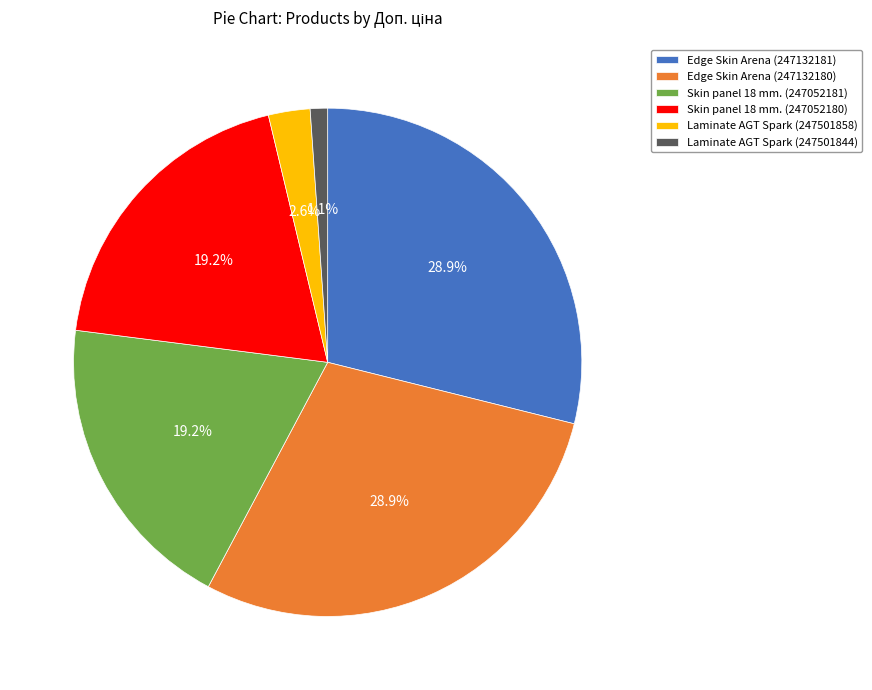

Is it true that Laminate AGT Spark (247501858) is 3% of the pie?

True